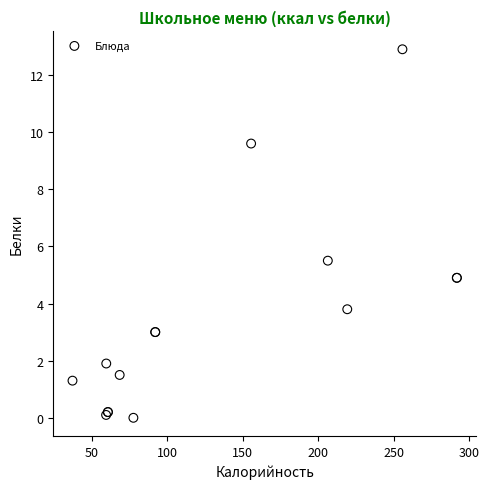

What Y value in the scatter plot is closest to 6?

5.5